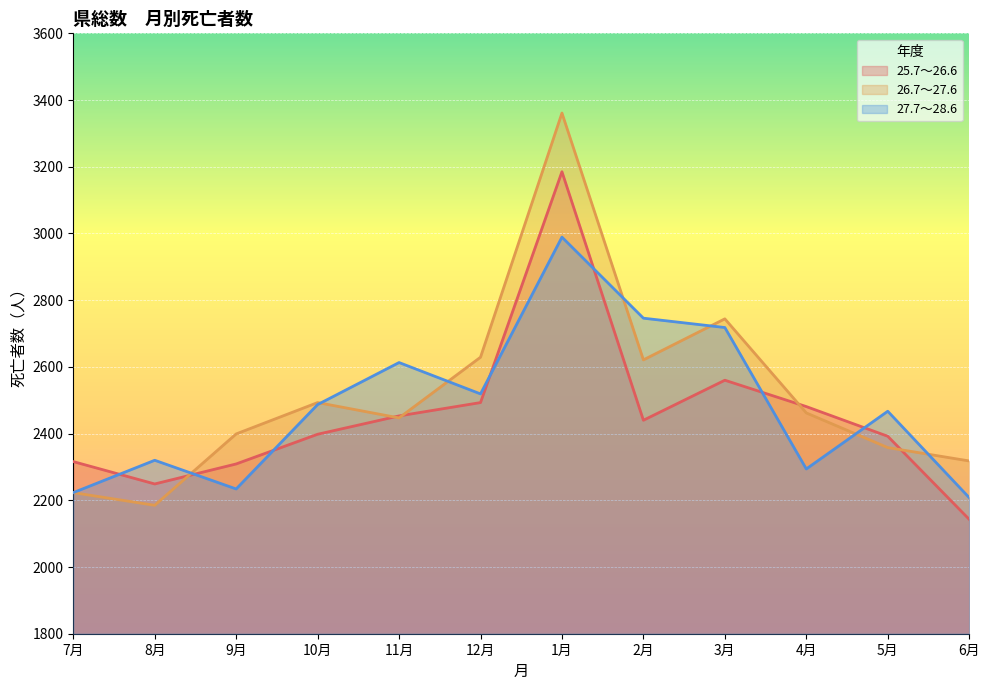

What is the minimum value shown in the chart?

2143